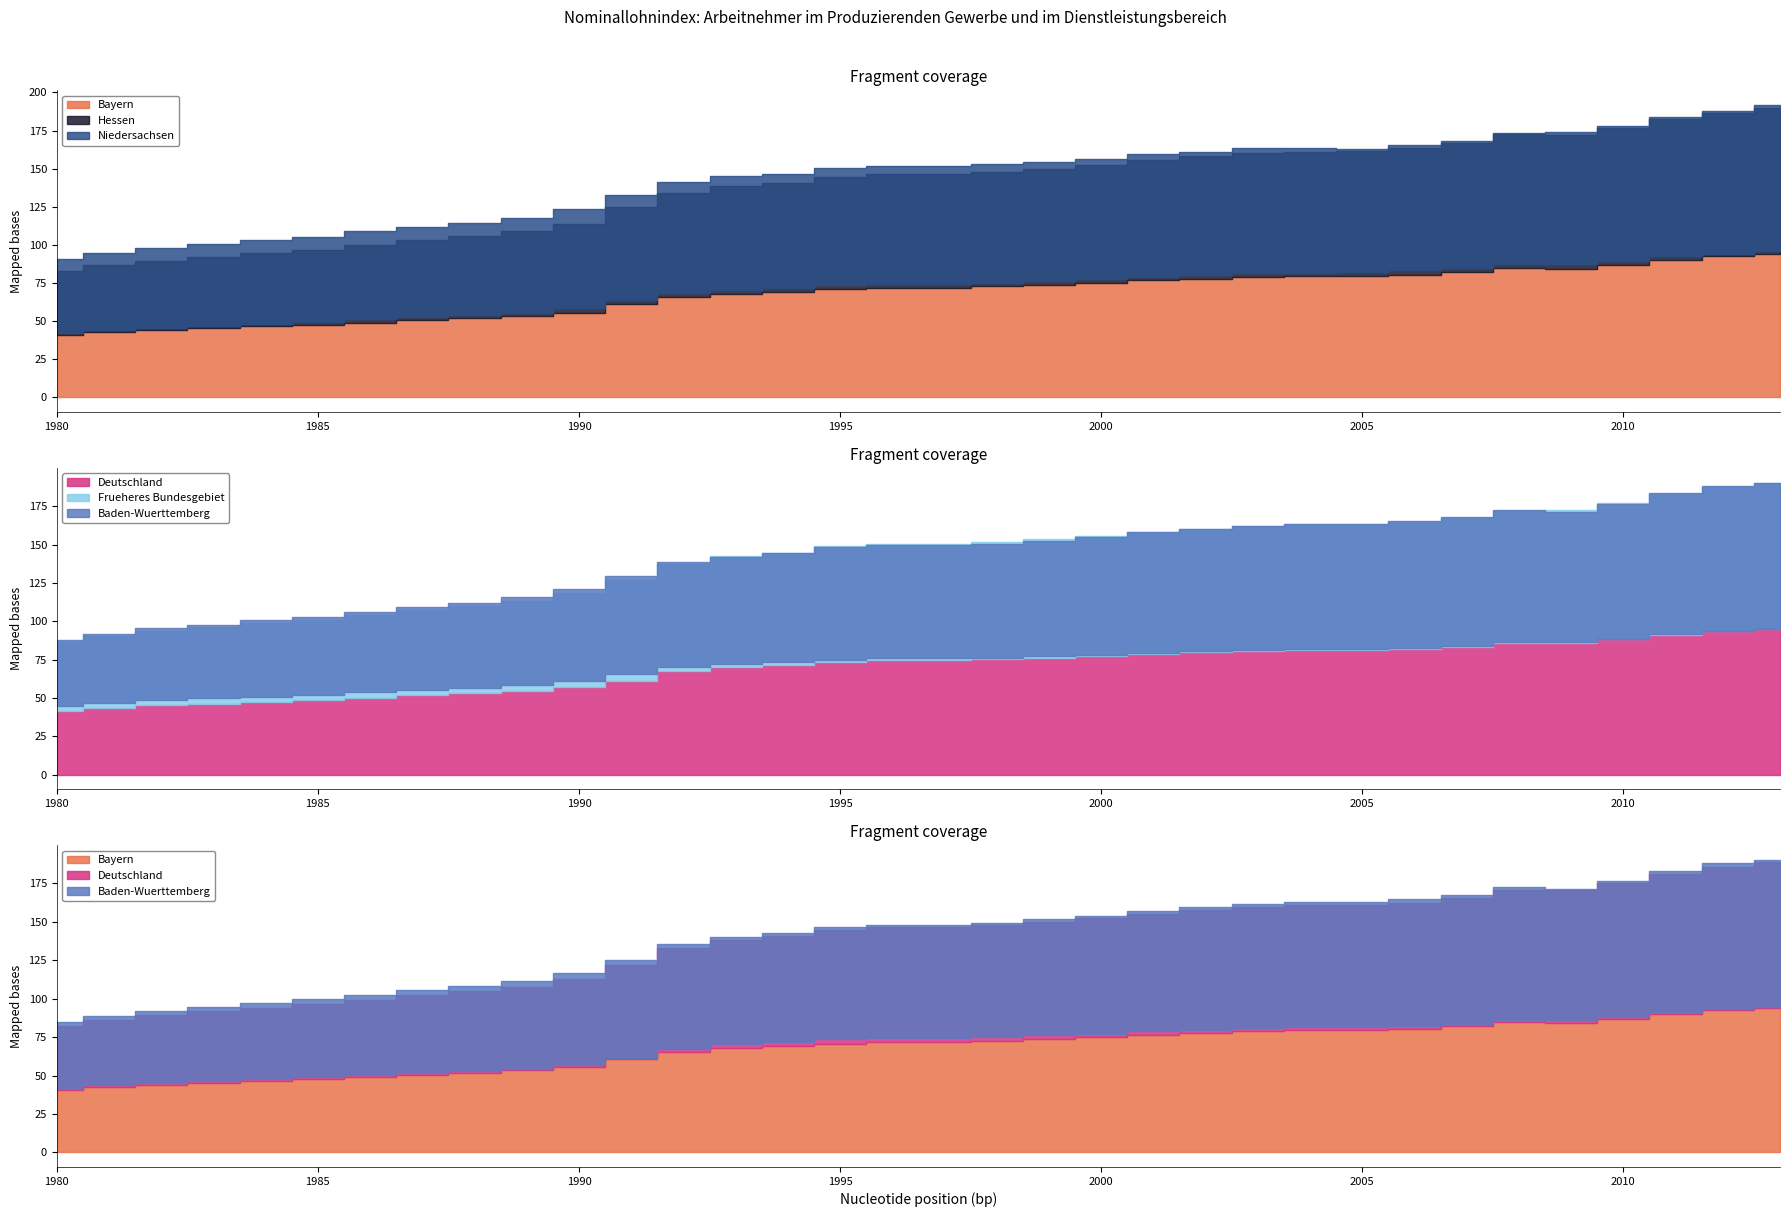

The Deutschland series shows 61.1 at 1991. True or false?

True